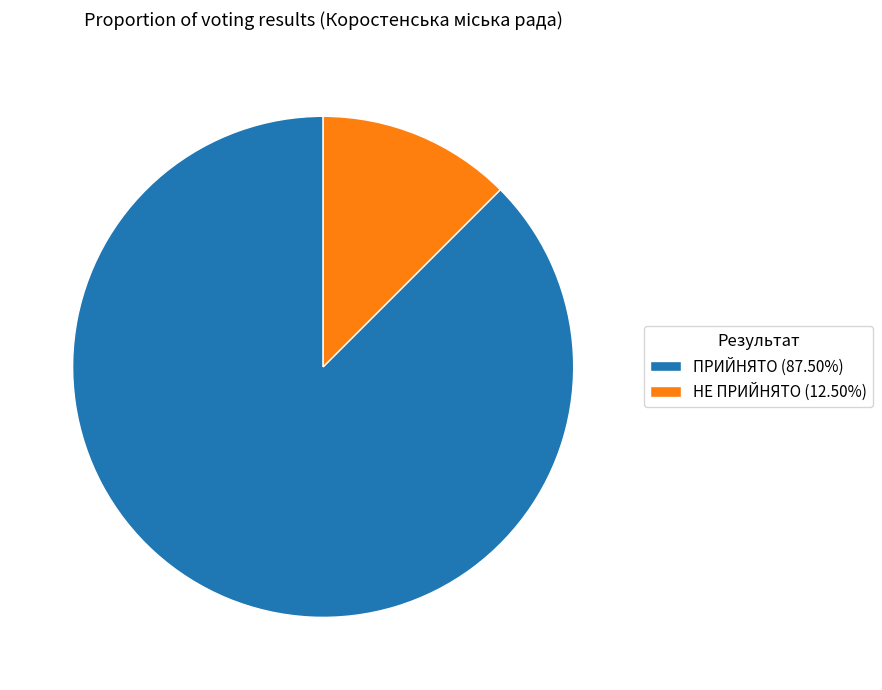

Is the sum of НЕ ПРИЙНЯТО (12.50%) and ПРИЙНЯТО (87.50%) greater than half?

Yes